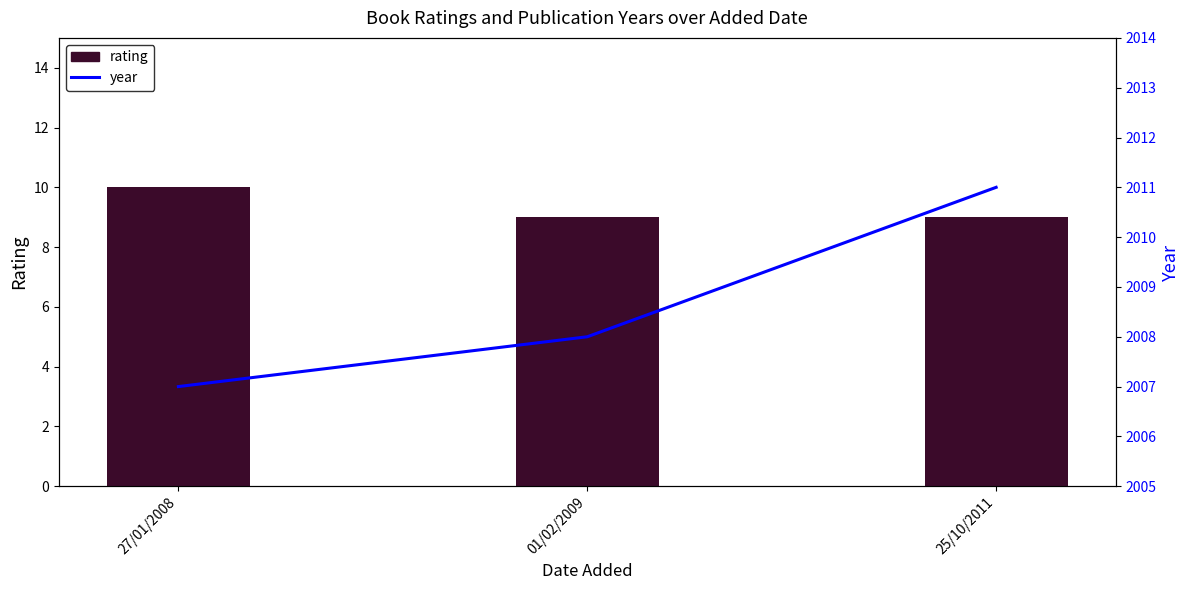

Between 01/02/2009 and 25/10/2011, which is larger?

01/02/2009